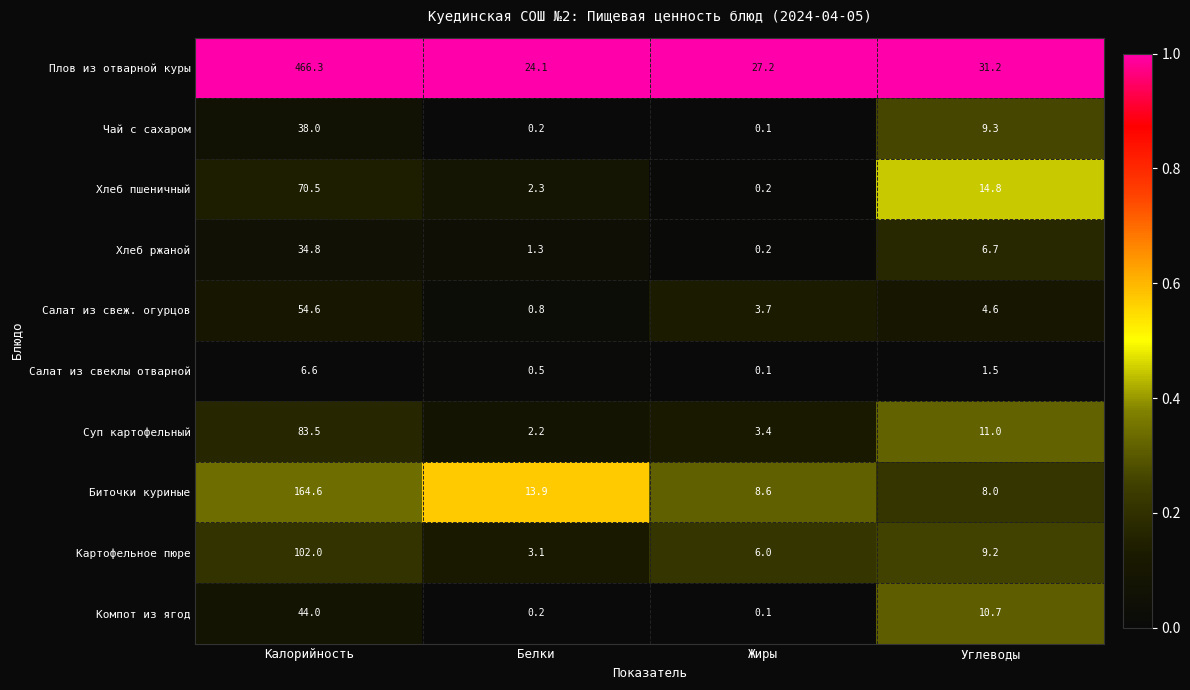

Is it true that Салат из свеж. огурцов equals 33.5 at Калорийность?

False